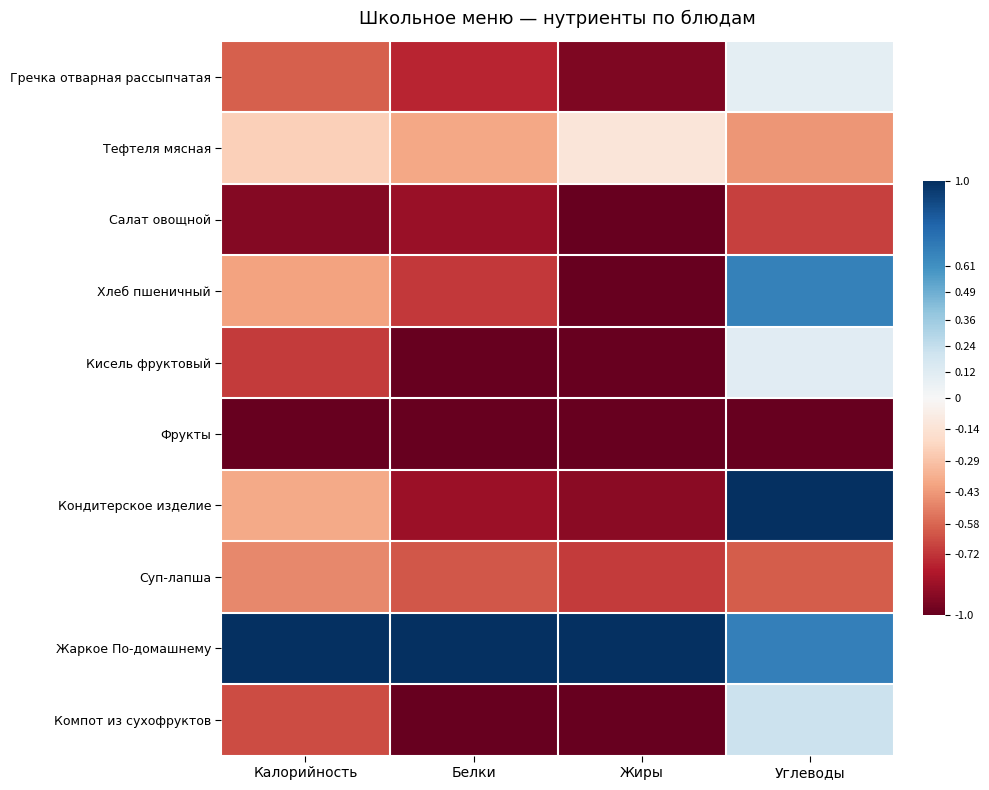

Which series has the largest range (max minus min)?

Кондитерское изделие